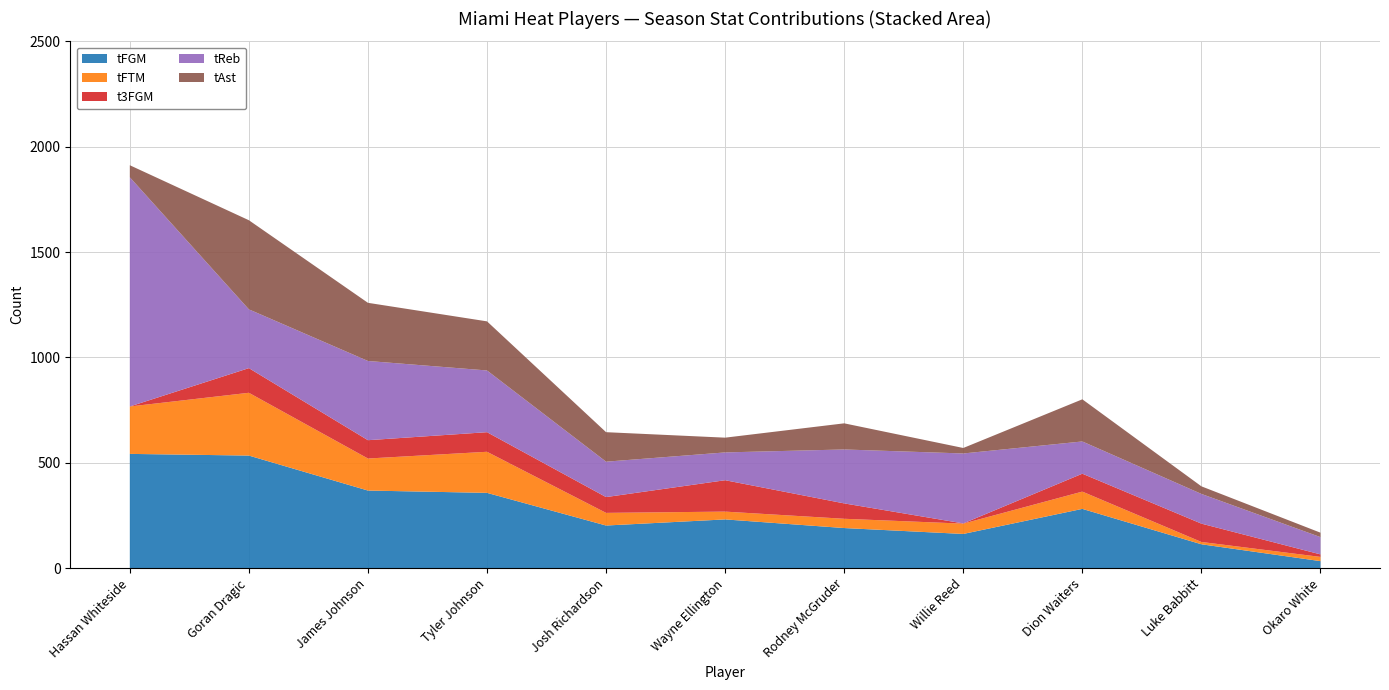

Reading right to left, list all the values displayed in this chart.

tFGM: 33	113	281	162	190	231	202	357	368	534	542
tFTM: 20	11	82	49	44	37	60	195	152	298	225
t3FGM: 12	87	85	1	73	149	75	93	87	117	0
tReb: 82	141	153	332	256	132	168	293	376	279	1088
tAst: 21	36	200	26	124	70	140	233	276	423	57